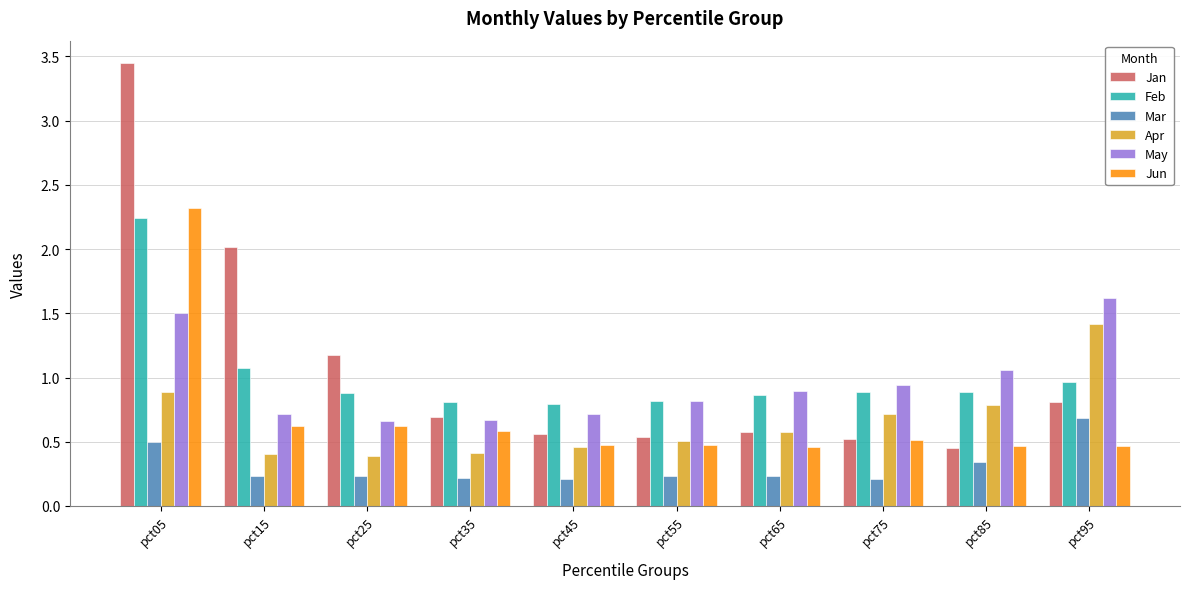

What is the sum of all Apr values?

6.6